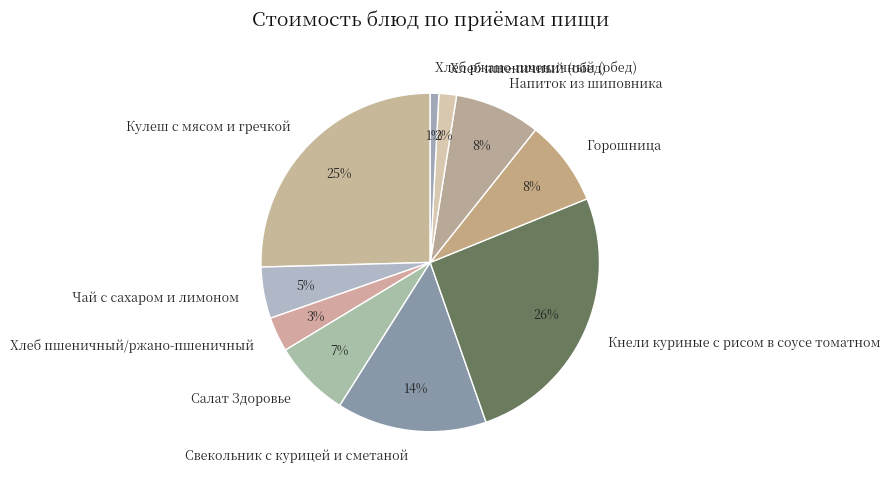

To the nearest percent, what is the difference between the largest and smallest slice percentages?

25%